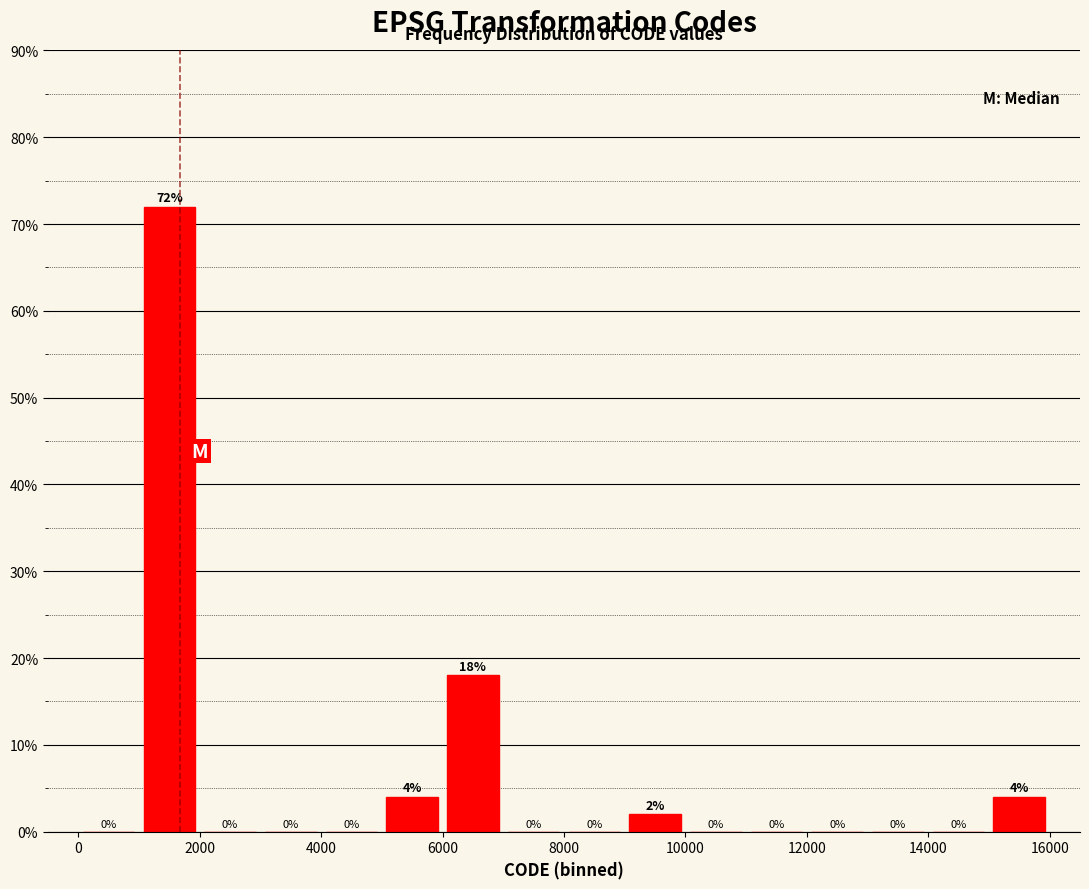

What is the height of the bar covering 6000 to 7000 on the x-axis?

18